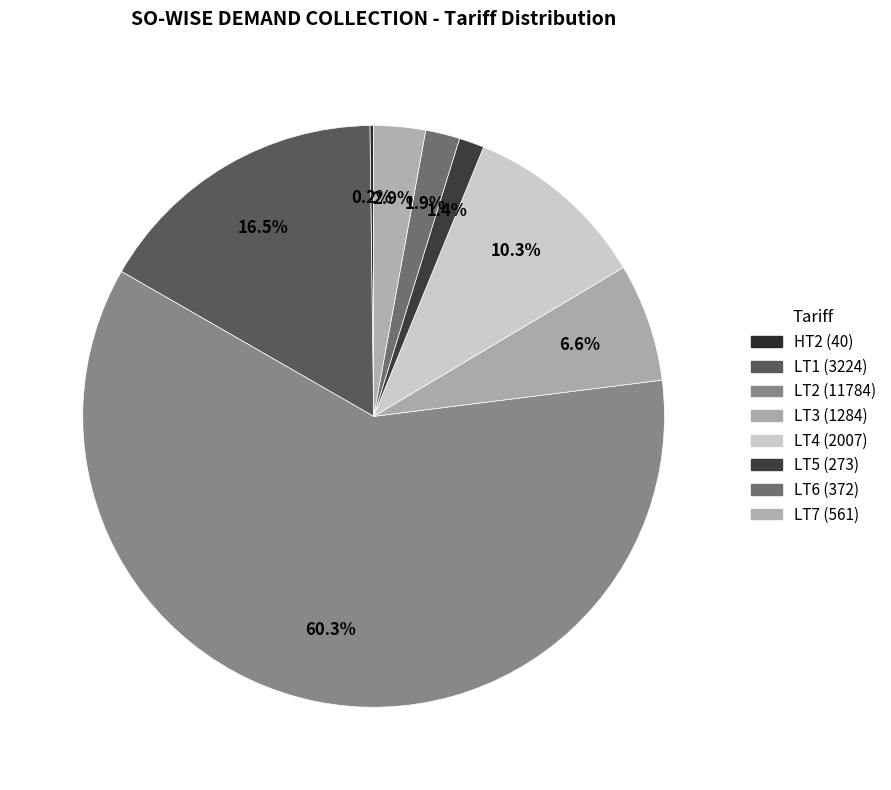

How many slices are in this pie chart?

8